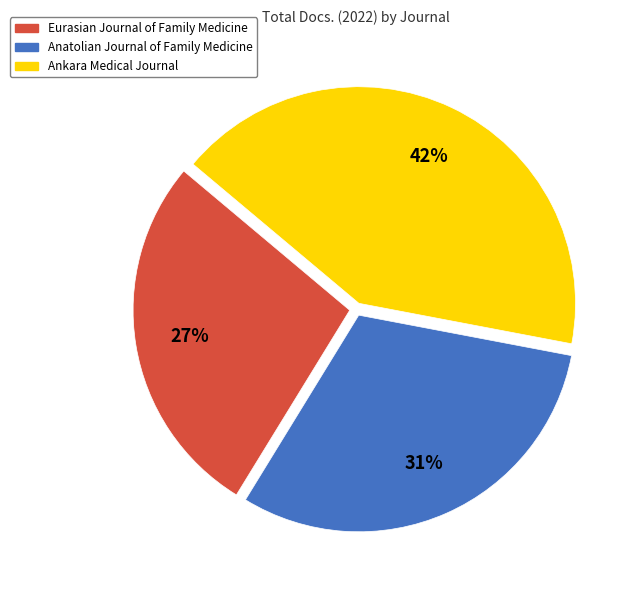

Combined, do Ankara Medical Journal and Anatolian Journal of Family Medicine account for over 50%?

Yes